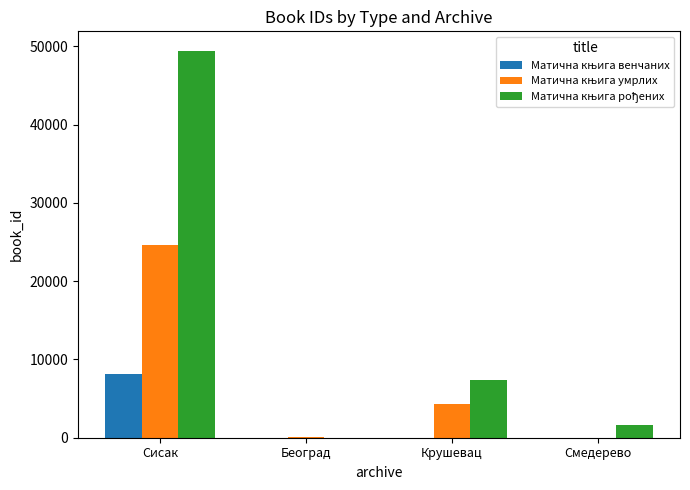

What is the greatest value displayed?

49446